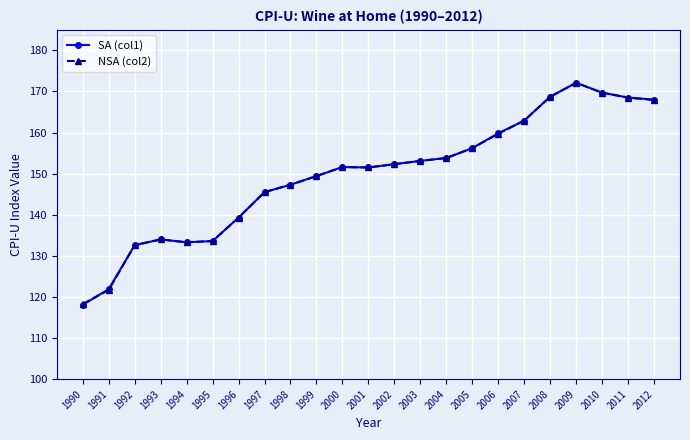

True or false: SA (col1) has a value of 168.7 at 2008.

True